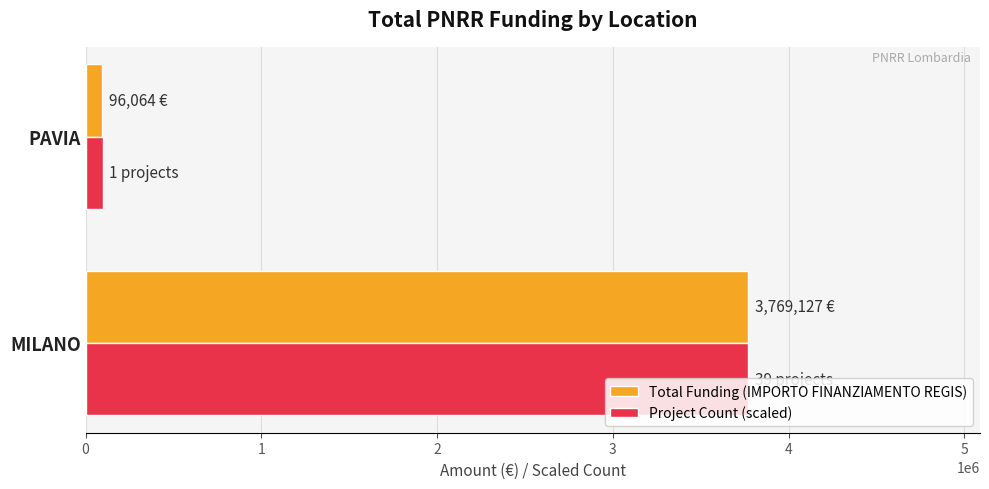

At which category is the sum across all series the highest?

MILANO